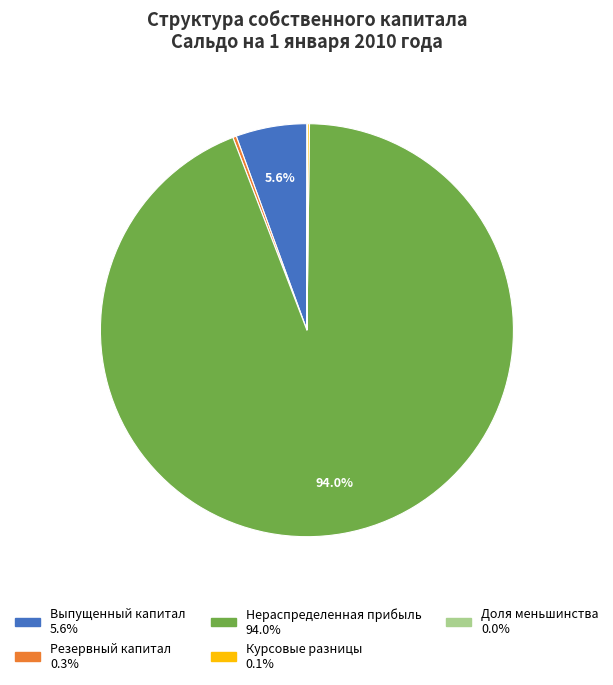

What portion of the pie excludes Выпущенный капитал?

94.4%